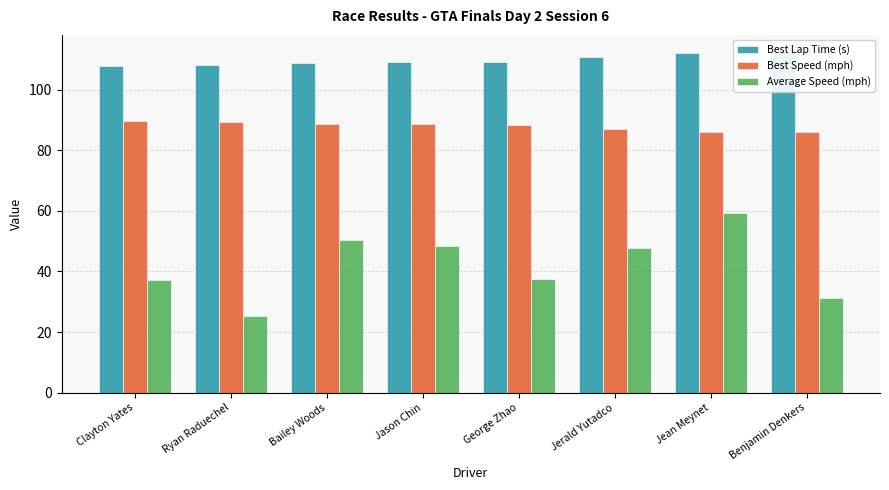

Reading left to right, transcribe all the data shown in this chart.

Best Lap Time (s): Clayton Yates=107.7	Ryan Raduechel=108.0	Bailey Woods=108.7	Jason Chin=109.1	George Zhao=109.1	Jerald Yutadco=110.8	Jean Meynet=112.2	Benjamin Denkers=112.4
Best Speed (mph): Clayton Yates=89.6	Ryan Raduechel=89.4	Bailey Woods=88.7	Jason Chin=88.5	George Zhao=88.4	Jerald Yutadco=87.1	Jean Meynet=86.0	Benjamin Denkers=85.8
Average Speed (mph): Clayton Yates=37.2	Ryan Raduechel=25.3	Bailey Woods=50.4	Jason Chin=48.5	George Zhao=37.7	Jerald Yutadco=47.7	Jean Meynet=59.3	Benjamin Denkers=31.2